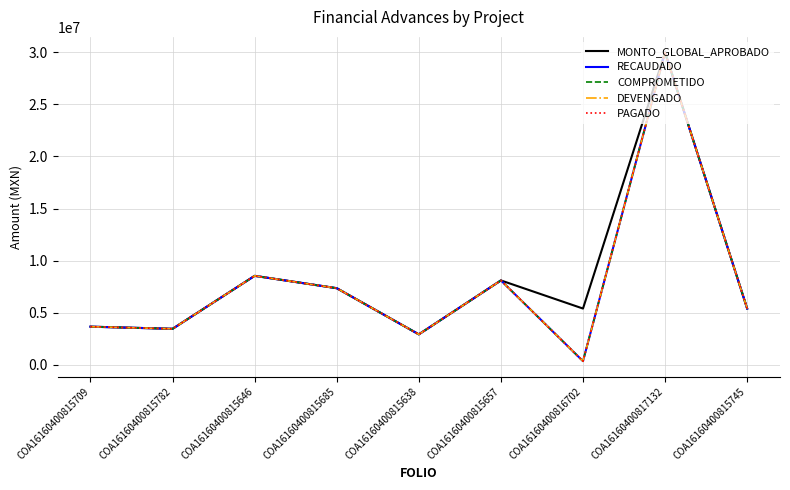

Is this an area chart (filled region under the line)?

No